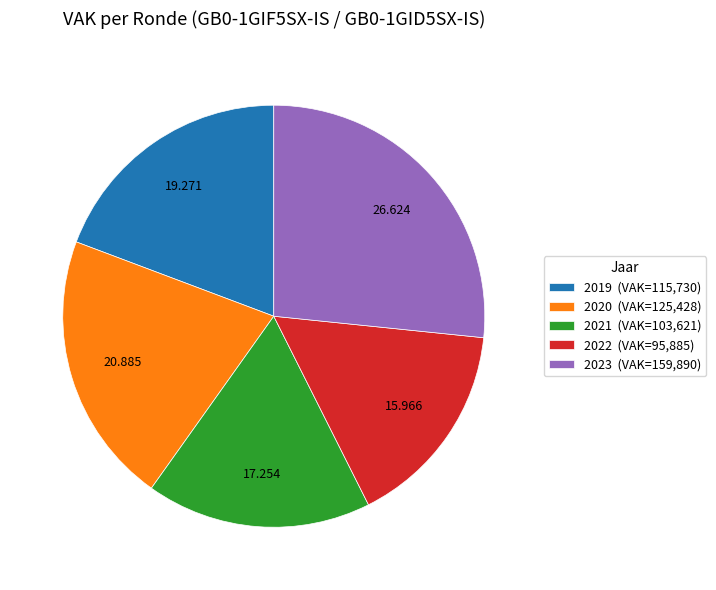

Combined, do 2021 (VAK=103,621) and 2020 (VAK=125,428) account for over 50%?

No